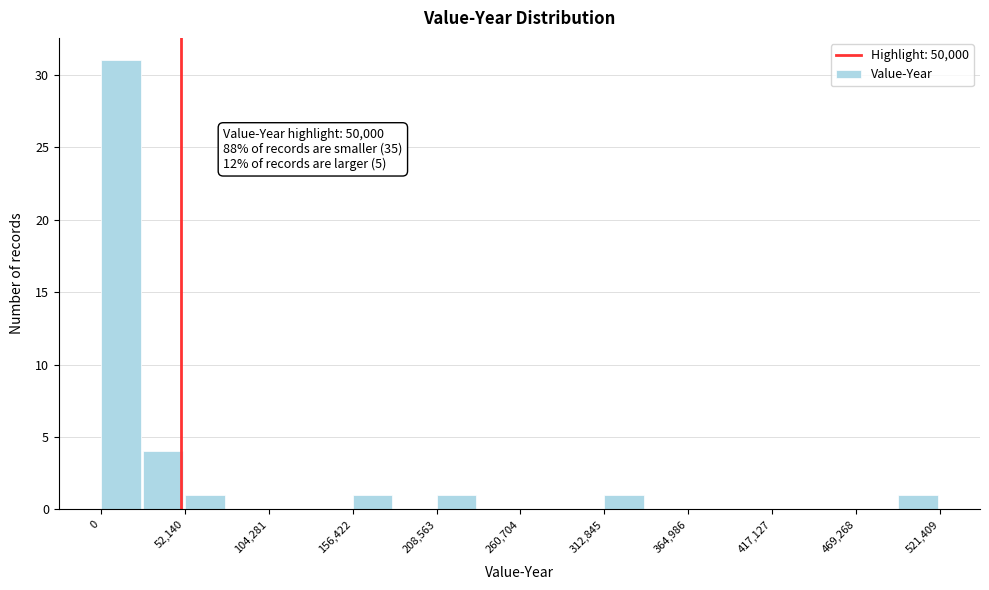

Read against the x-axis, roughly where is the centre of the tallest bar?

10000